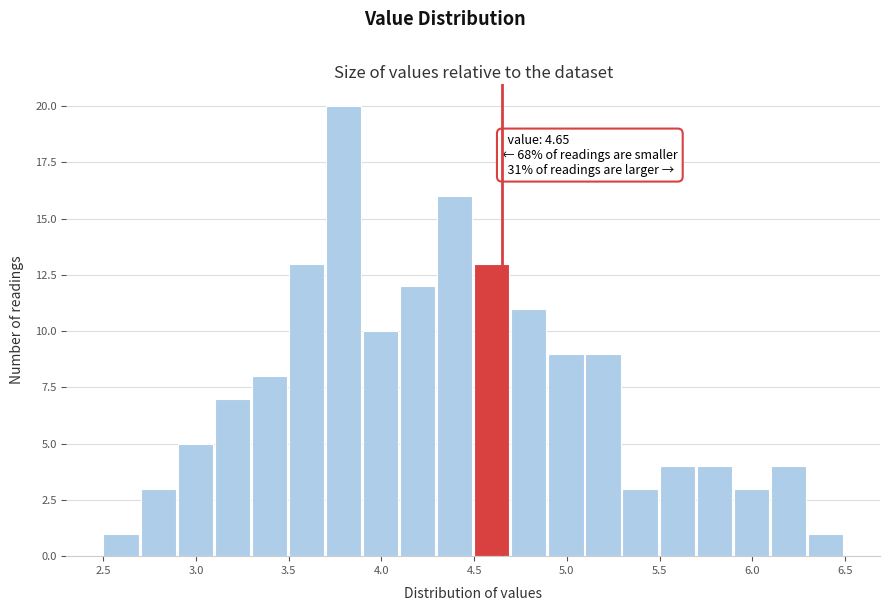

Over which range of the x-axis is the bar tallest?

3.7 to 3.9